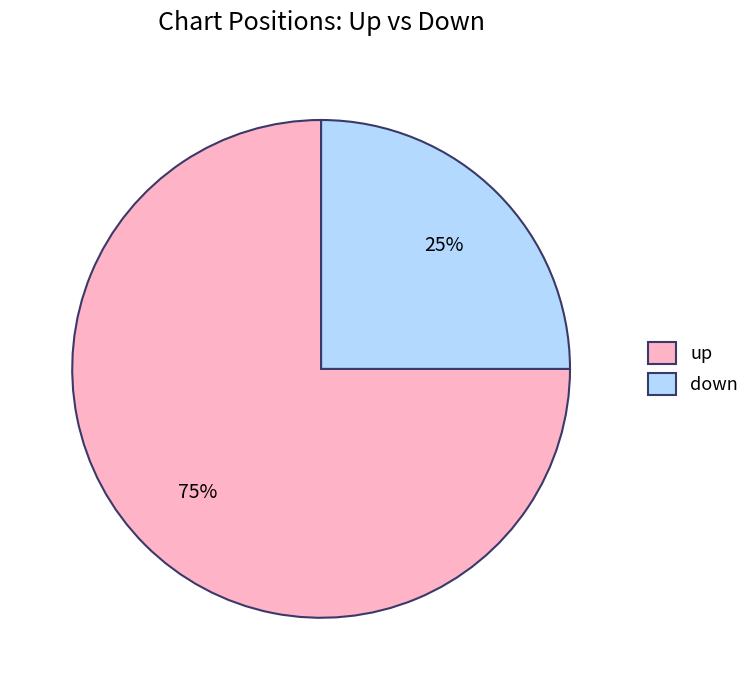

Which has a higher value, up or down?

up